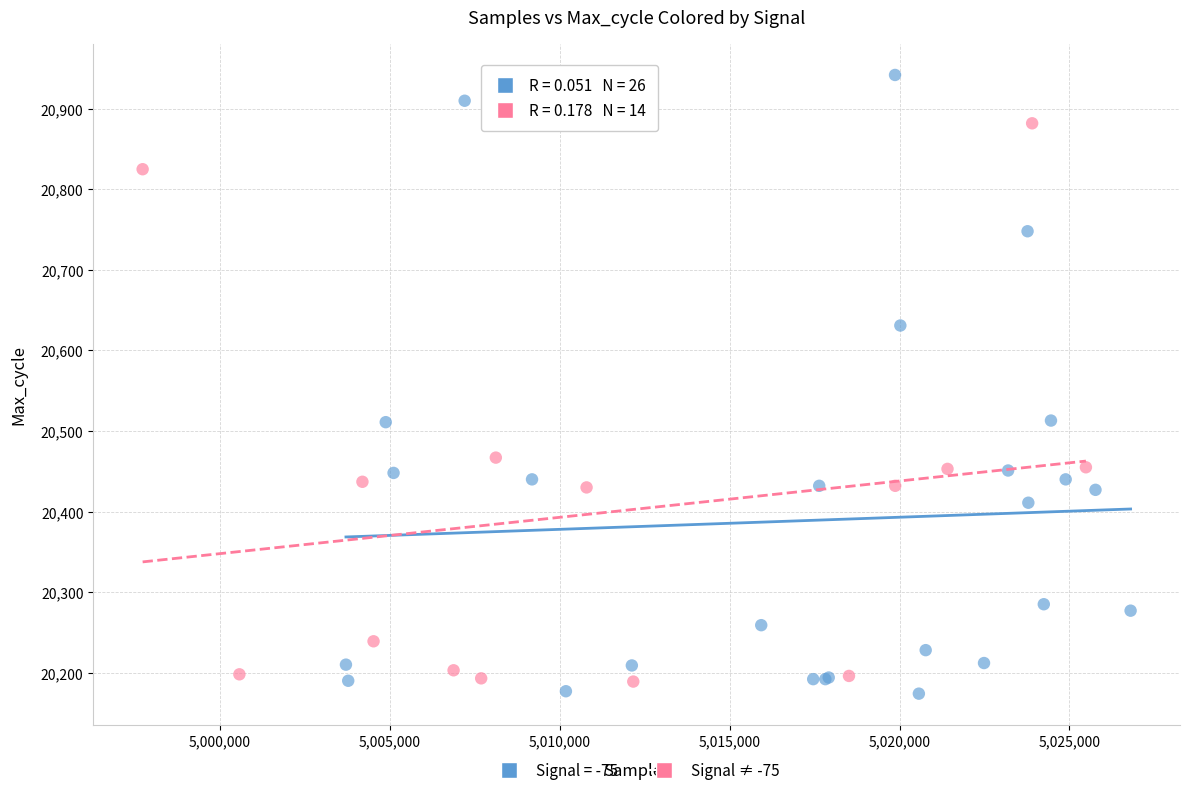

Which series has the widest spread of Y values?

Signal = -75